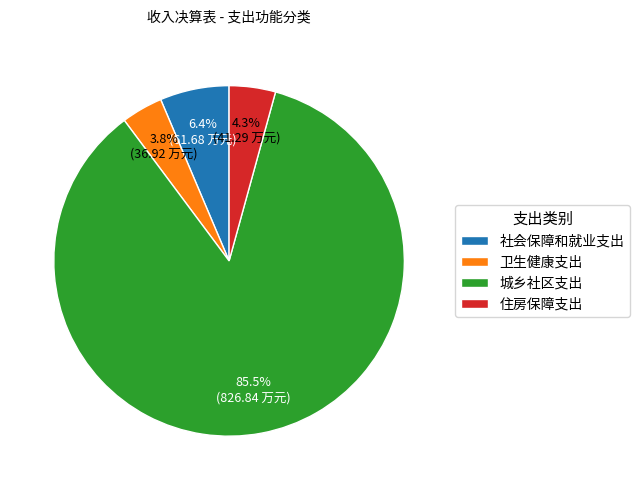

Which category has the biggest portion of the pie?

城乡社区支出